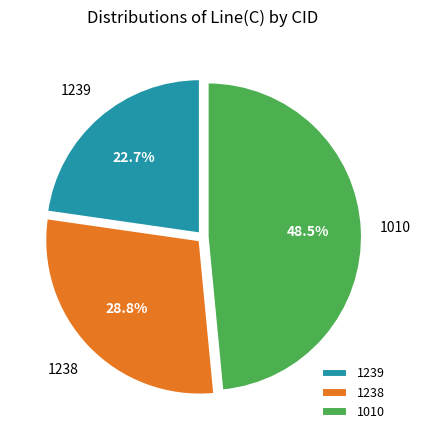

To the nearest percent, what is the combined percentage of 1010 and 1239?

71%